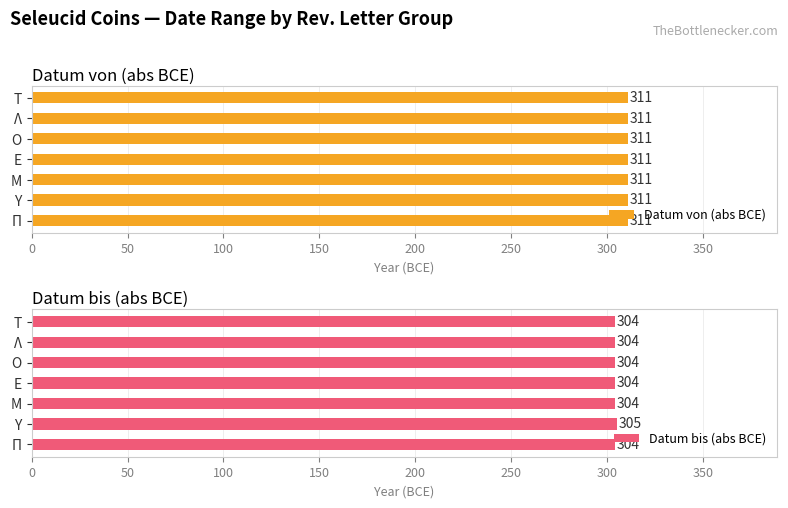

At which label does Datum bis (abs BCE) reach its peak?

Υ